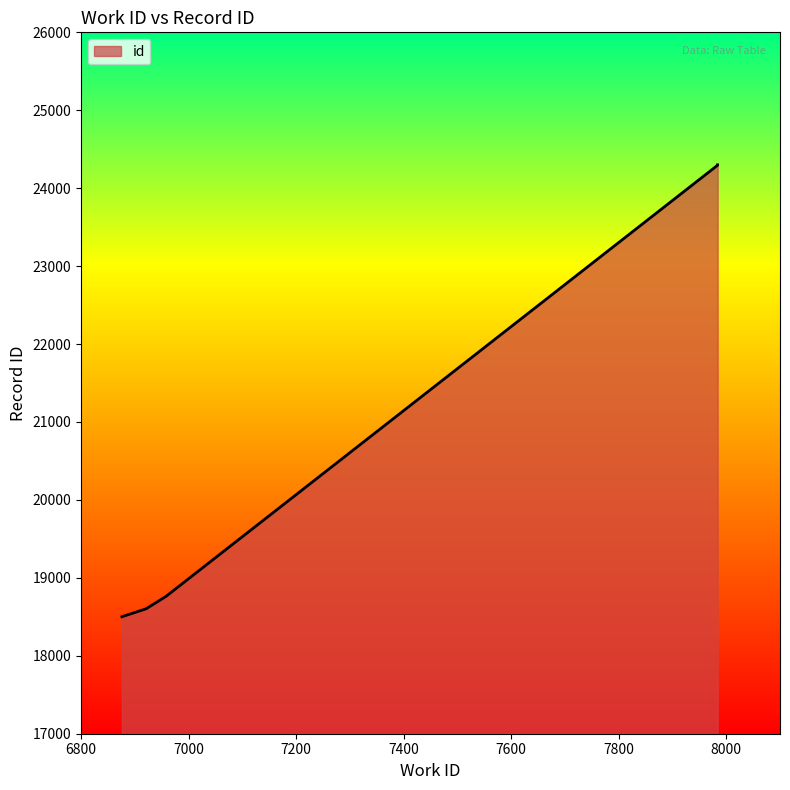

Read the value at 7984, to the nearest 100.

24300